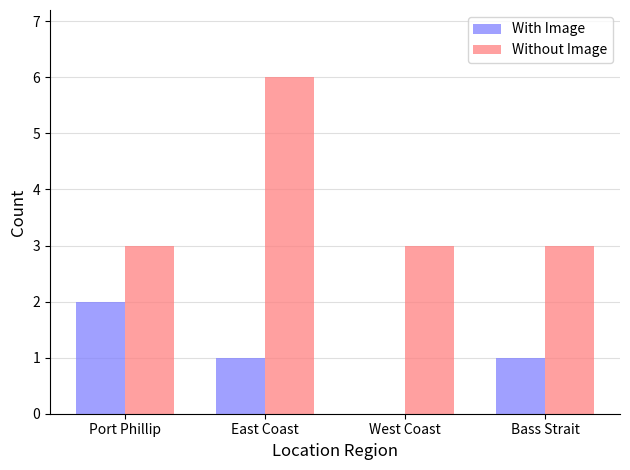

At which label does With Image first exceed 1?

Port Phillip